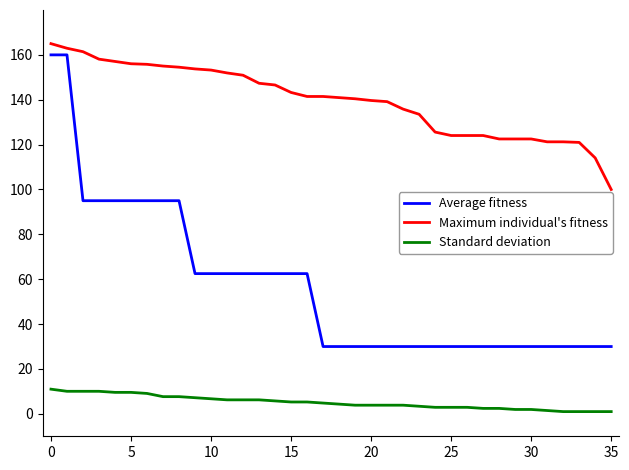

List the series in order of their overall mean, lowest first.

Standard deviation, Average fitness, Maximum individual's fitness